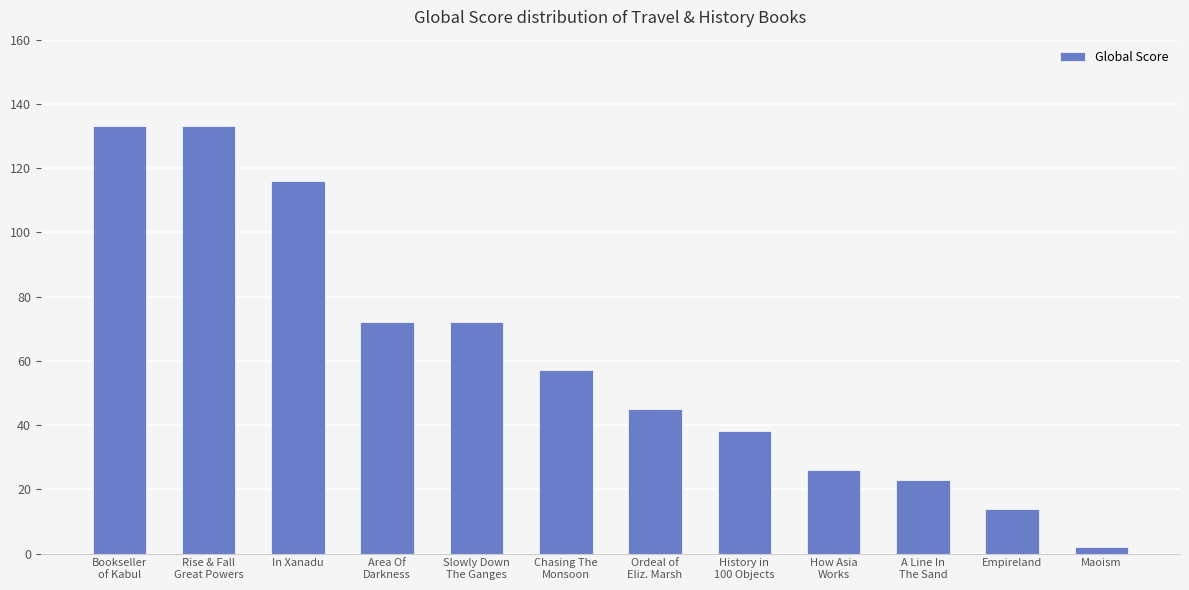

What is the sum of all values?

731